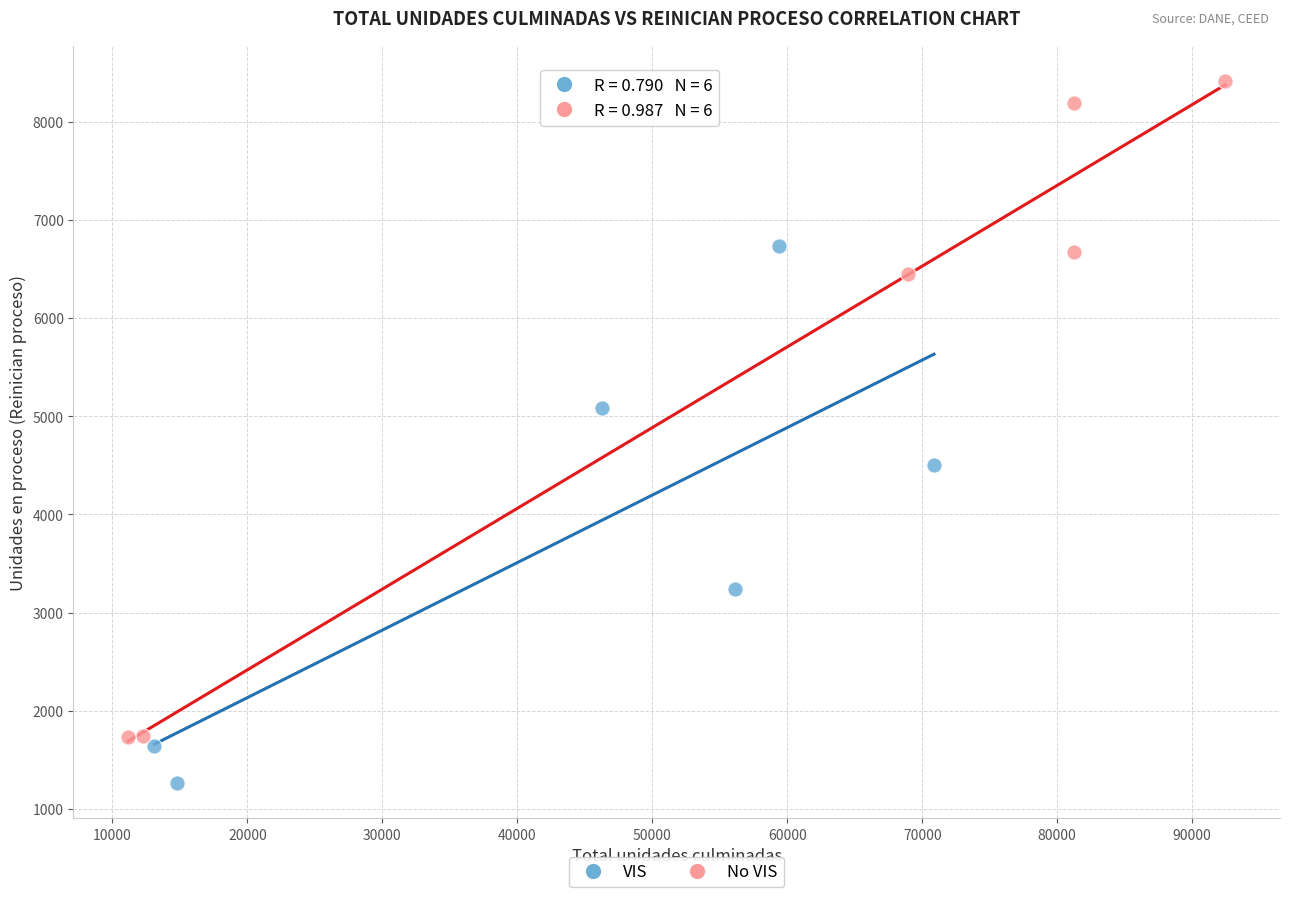

Which series contains the highest Y value?

No VIS